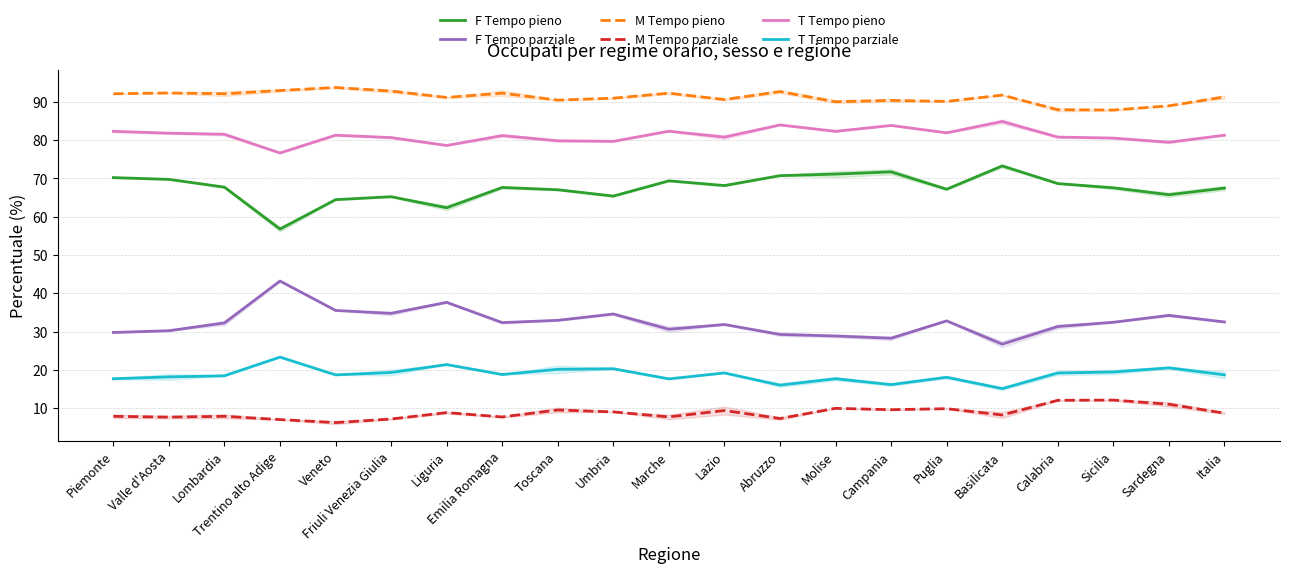

Which series has the widest spread of values?

F Tempo pieno